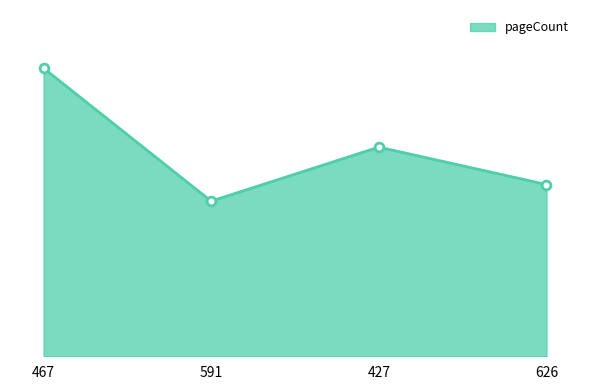

Does the chart have visible grid lines?

No